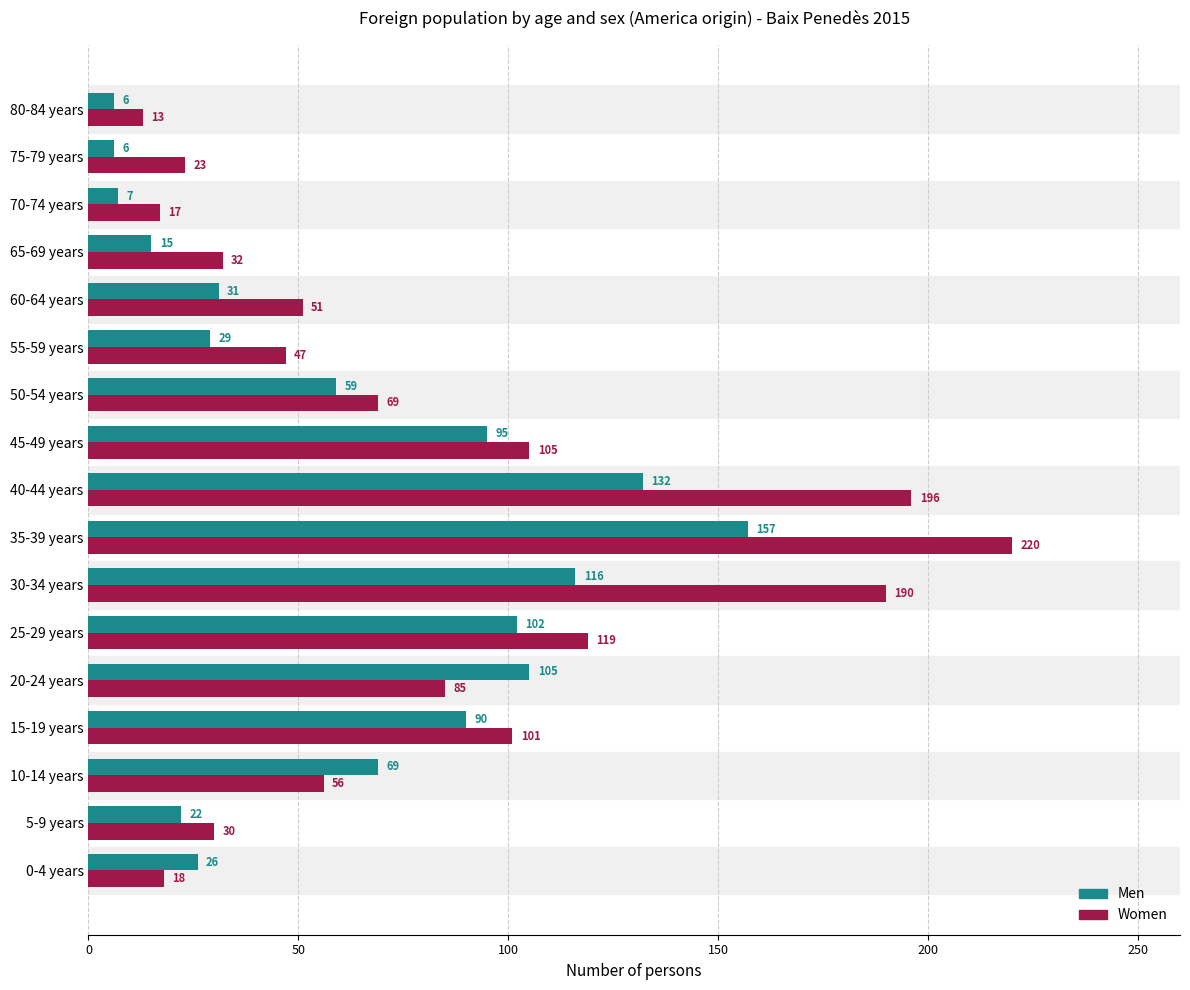

What is the average value of the Men series?

63